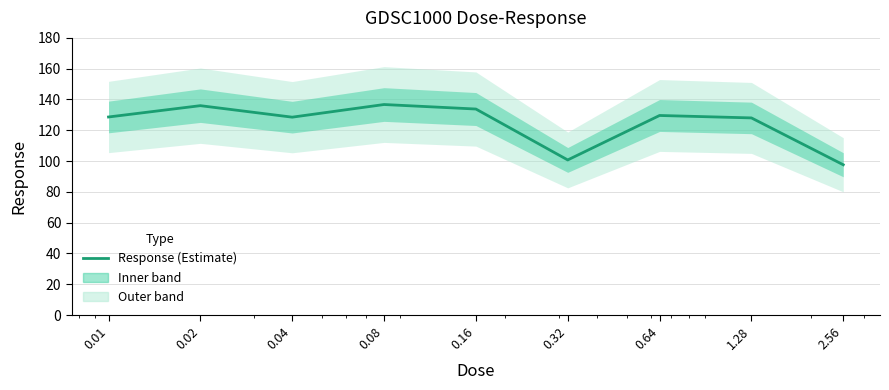

What is the average value?

124.4